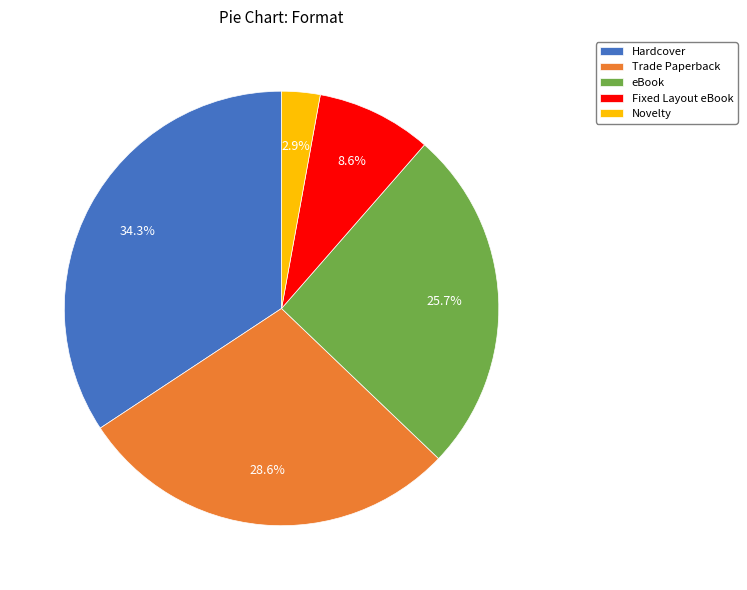

Is there a majority slice in this chart?

No